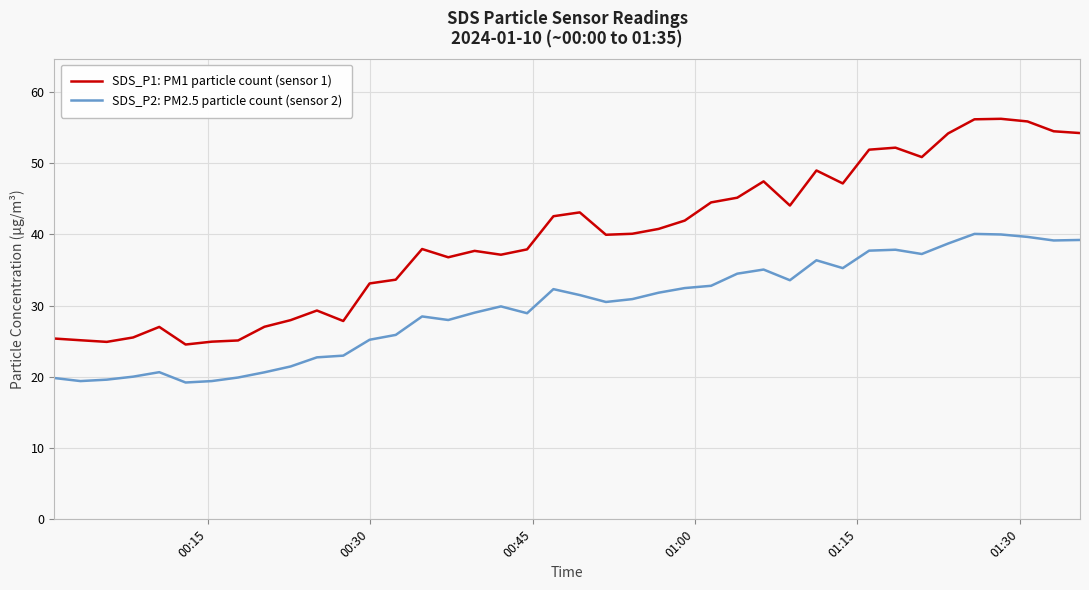

Which series has the largest total across all categories?

SDS_P1: PM1 particle count (sensor 1)